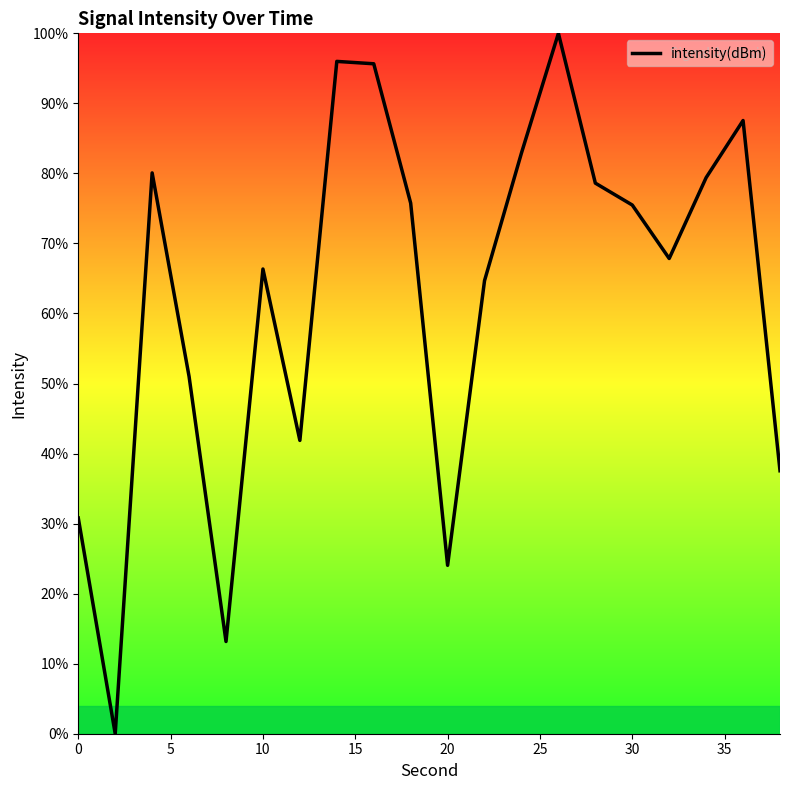

What is the greatest value displayed?

100.0